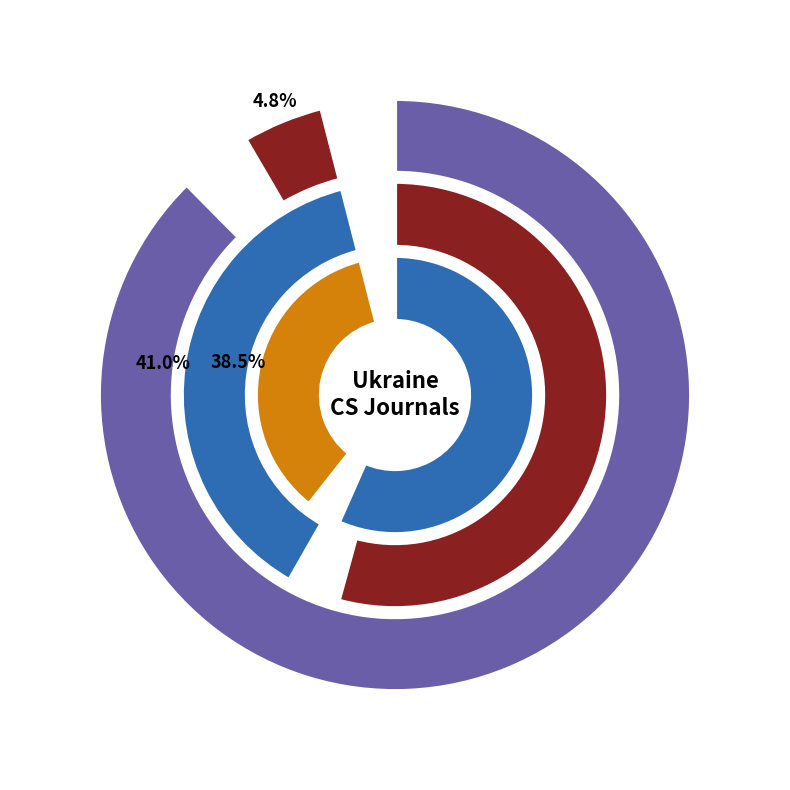

The Radioelectronic and Computer Systems slice represents 58% of the pie. True or false?

False